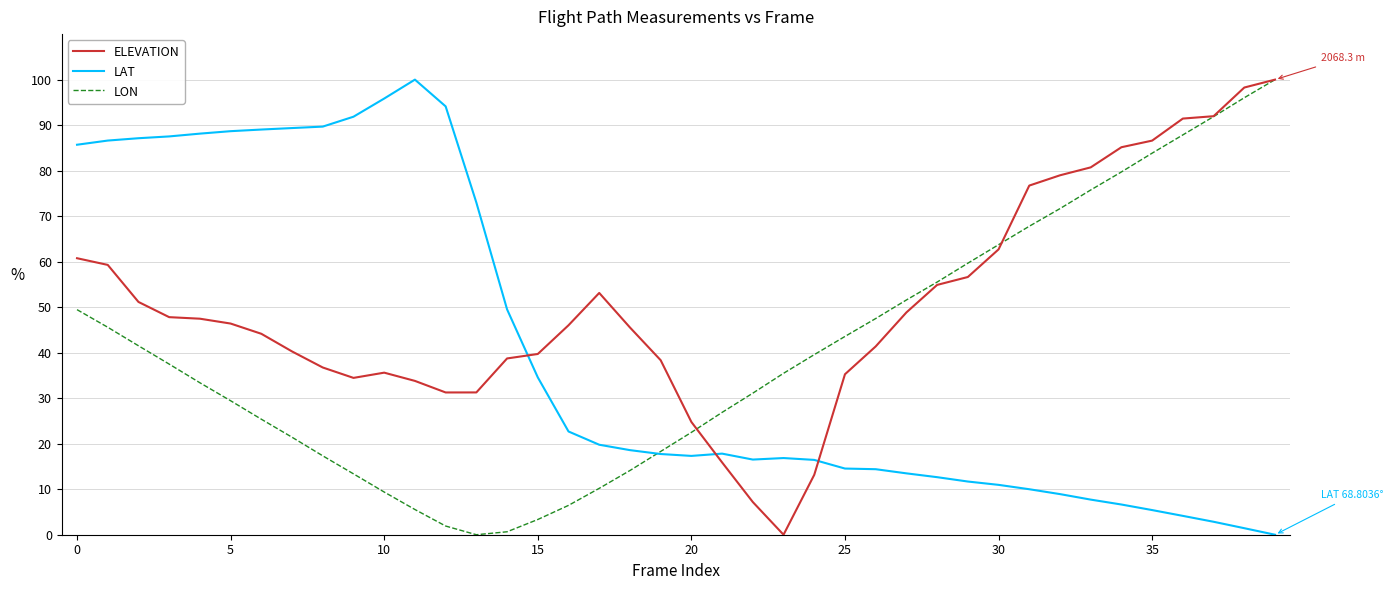

How many times do ELEVATION and LAT cross each other?

3